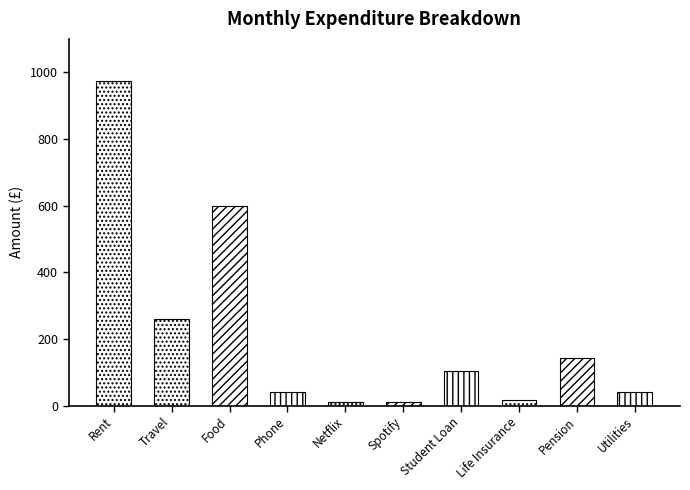

Which label corresponds to the largest value in the chart?

Rent